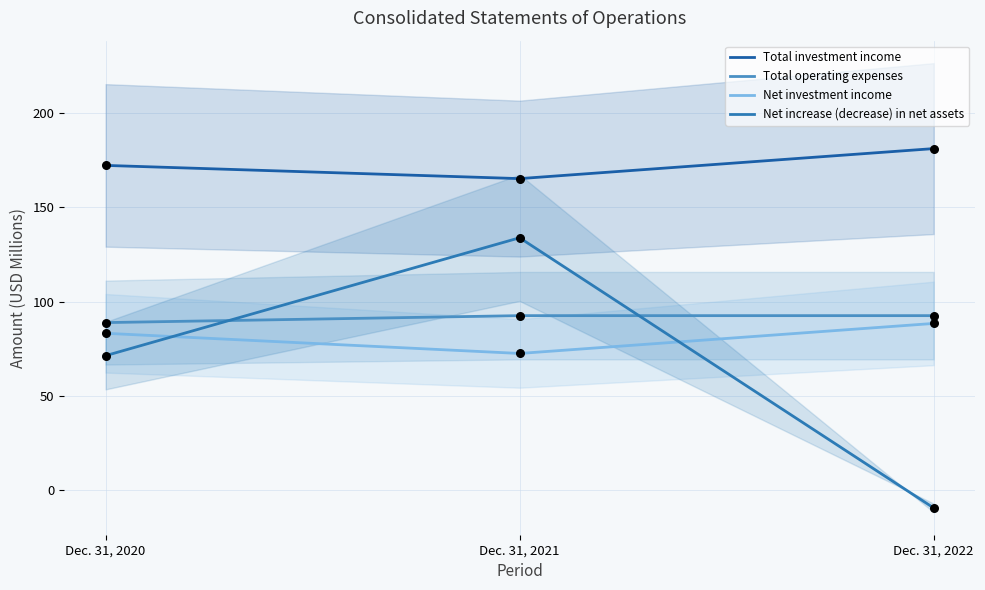

Which series has the largest total across all categories?

Total investment income